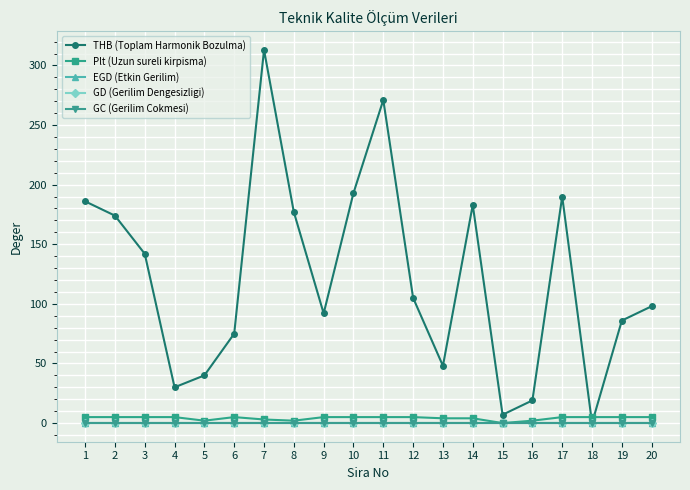

Rank the categories by Plt (Uzun sureli kirpisma) value from highest to lowest.

1, 2, 3, 4, 6, 9, 10, 11, 12, 17, 18, 19, 20, 13, 14, 7, 5, 8, 16, 15